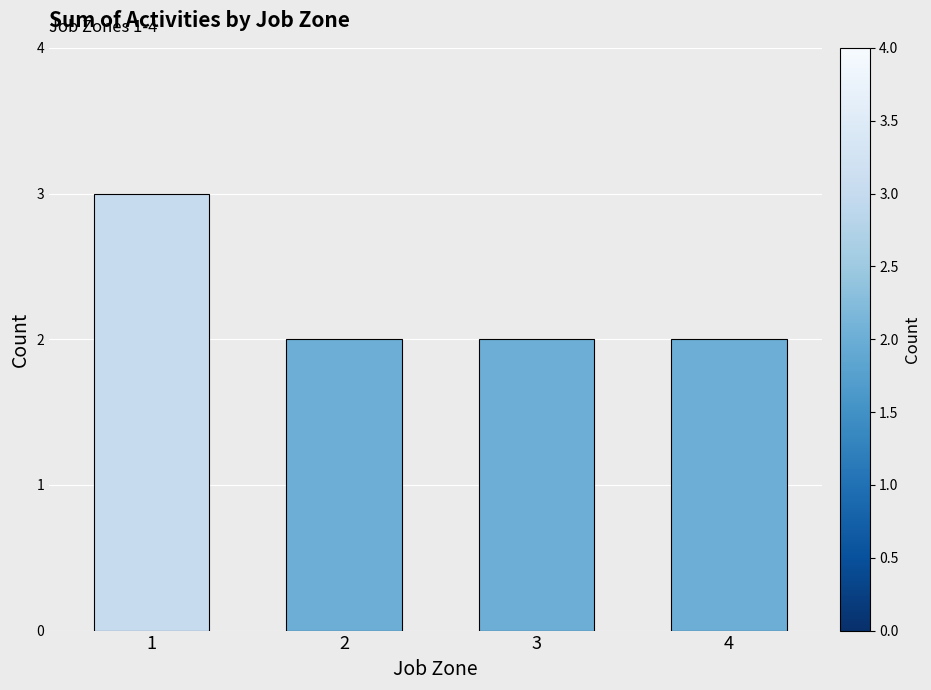

What is the maximum value shown in the chart?

3